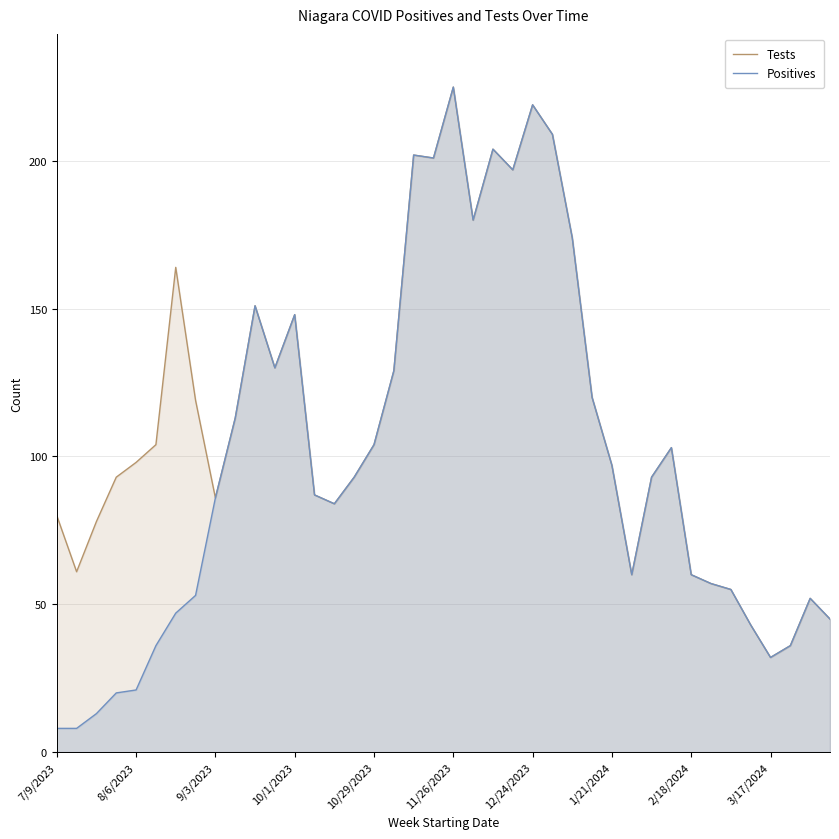

True or false: Positives has a value of 168 at 10/29/2023.

False